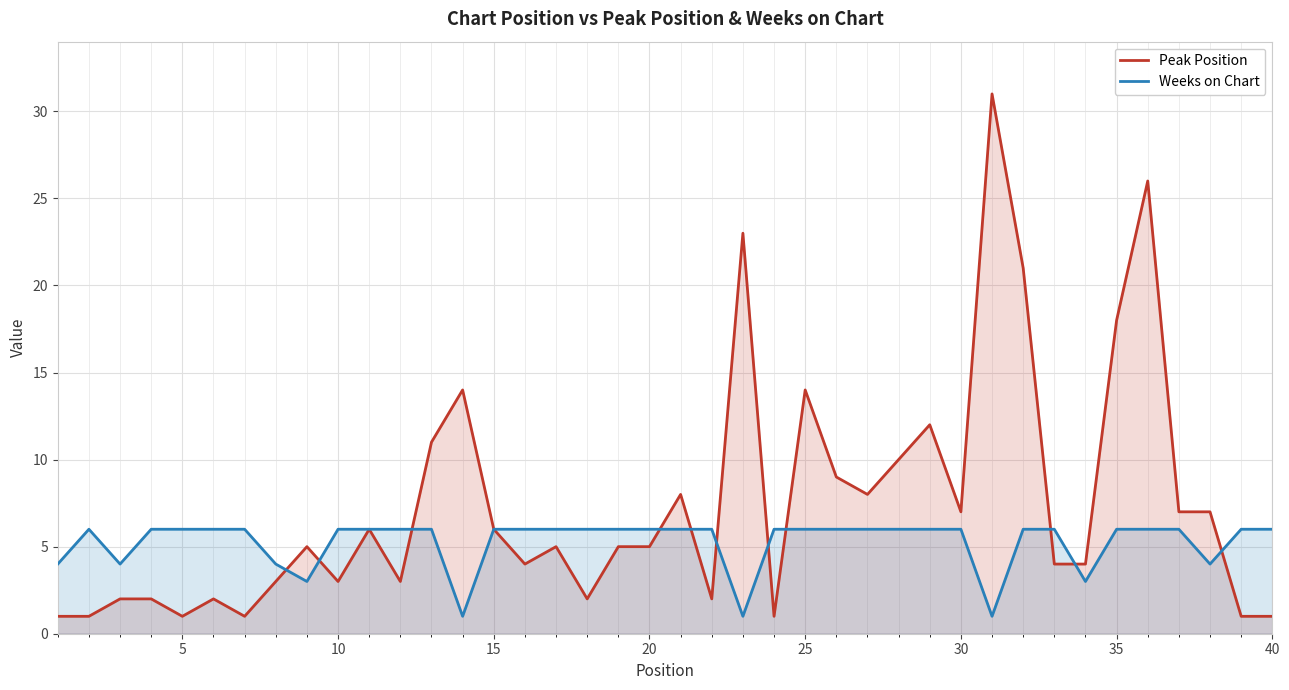

Which series has the largest total across all categories?

Peak Position